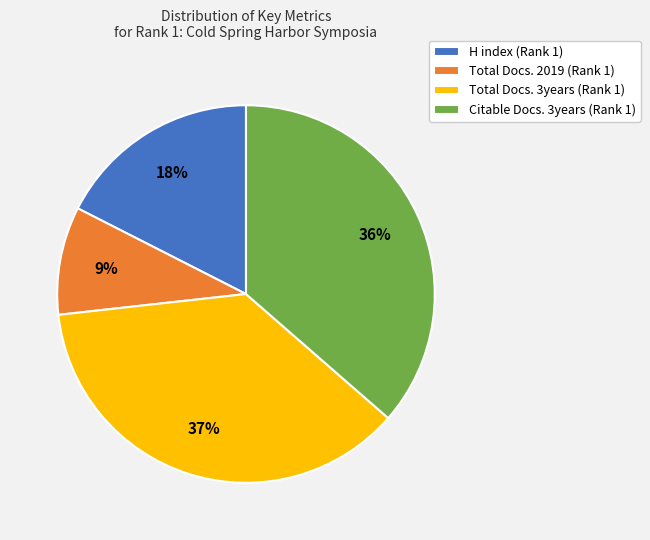

How many segments does this pie chart have?

4